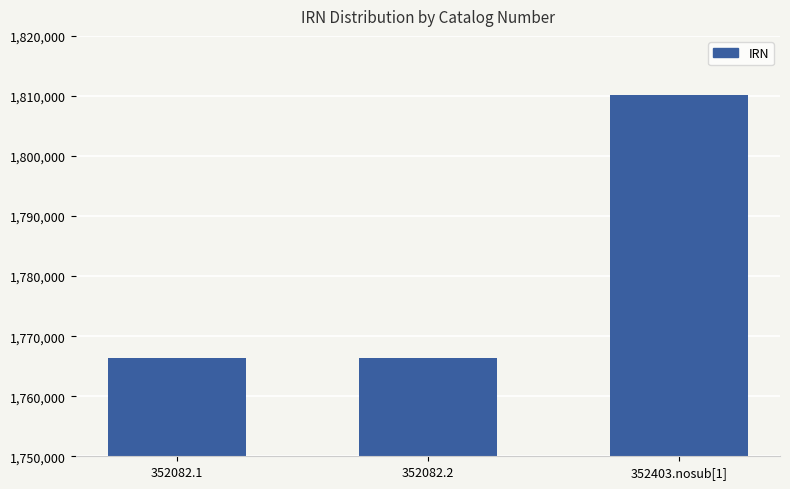

What is the greatest value displayed?

1810101